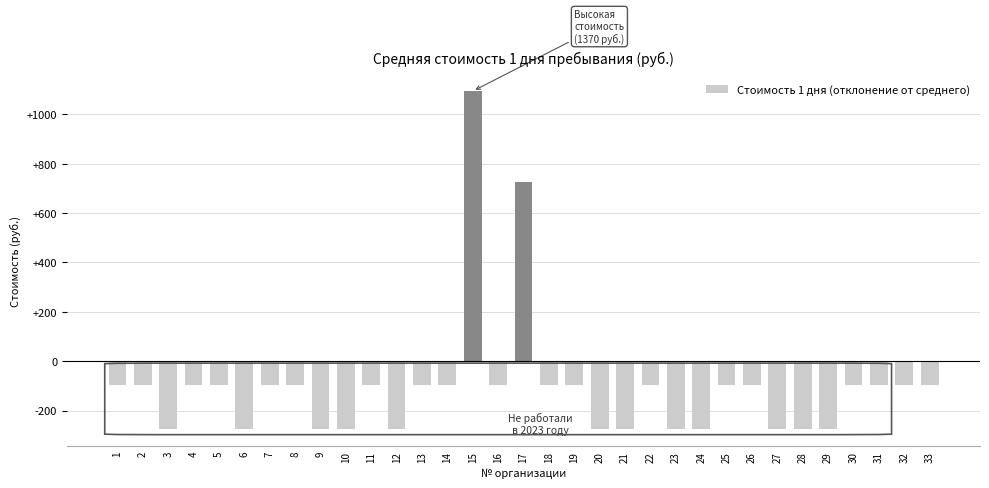

What is the smallest value displayed?

-275.8